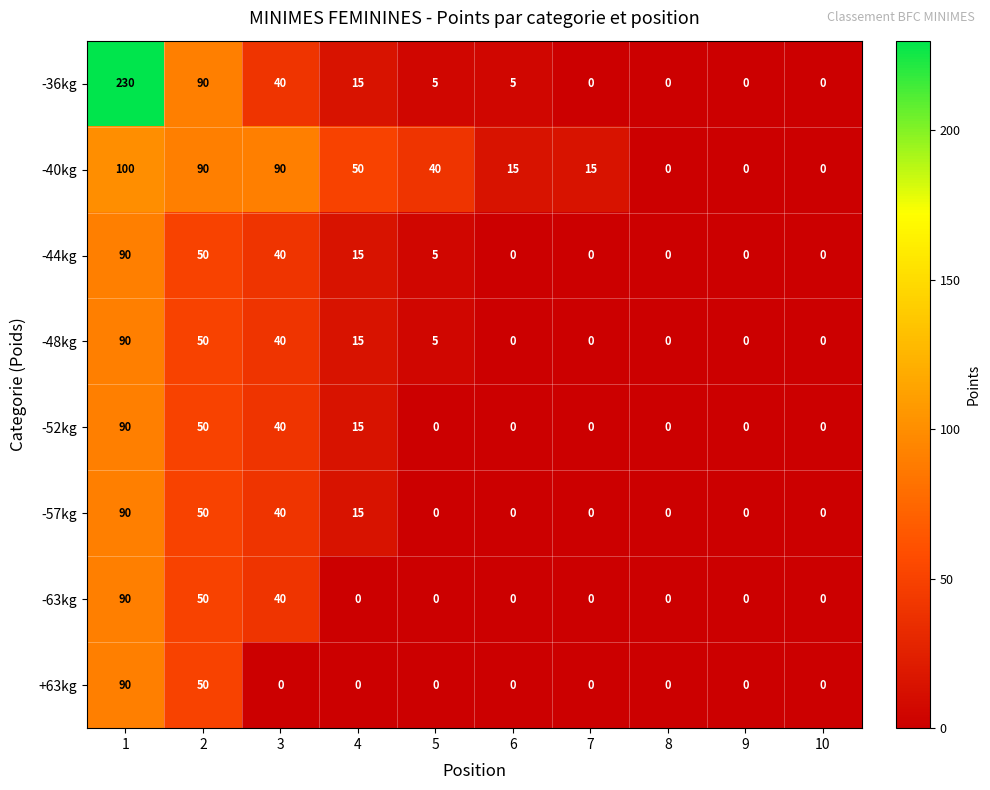

What is the spread (max minus min) of values at 5?

40